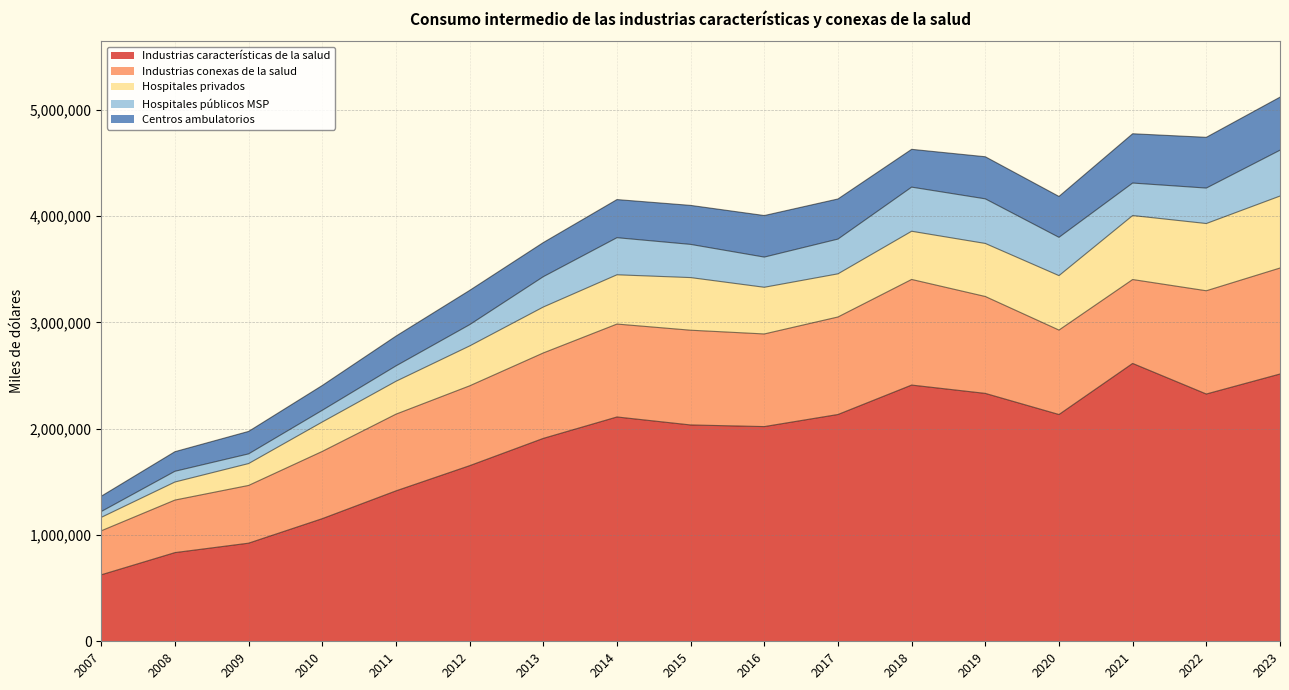

At which category does the chart reach its minimum across all series?

2007